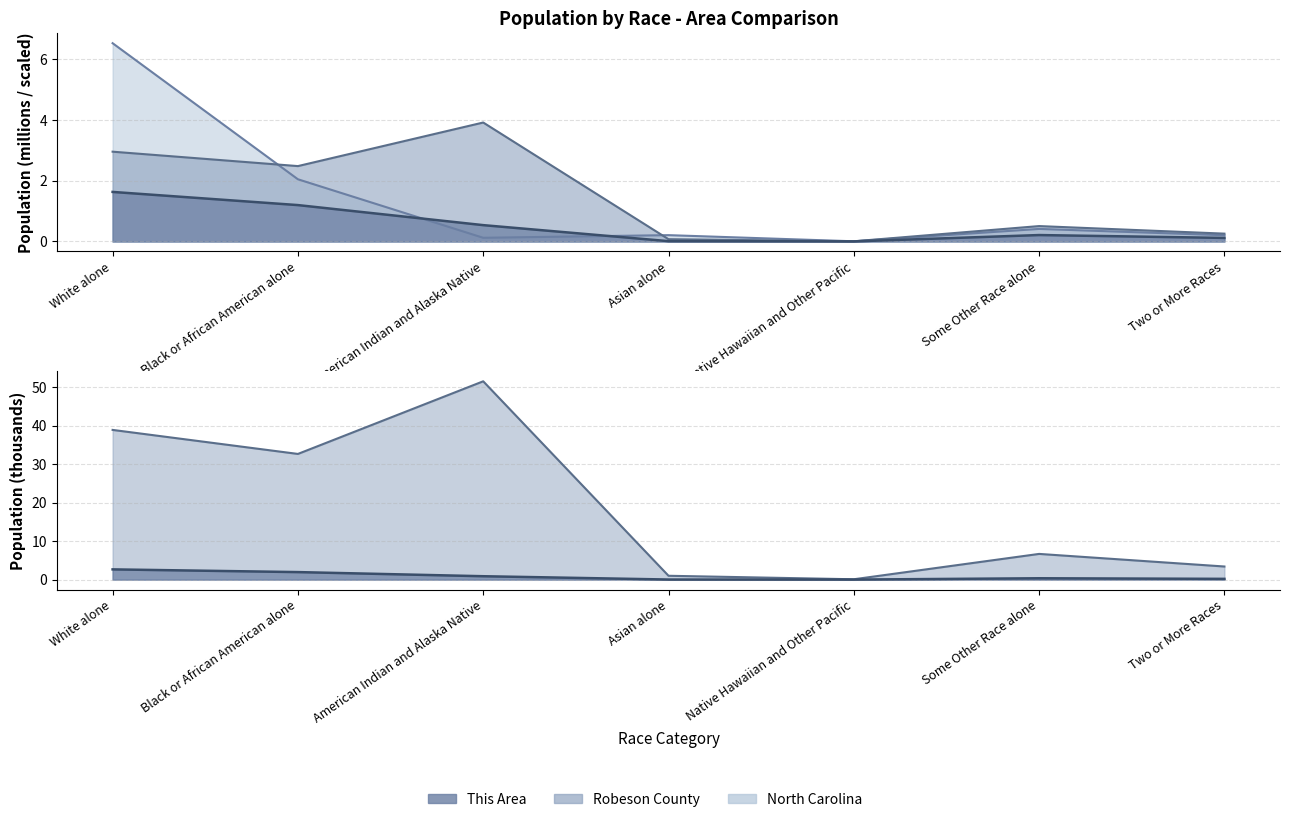

What is the value of the This Area point at the 3rd from the left?

0.5